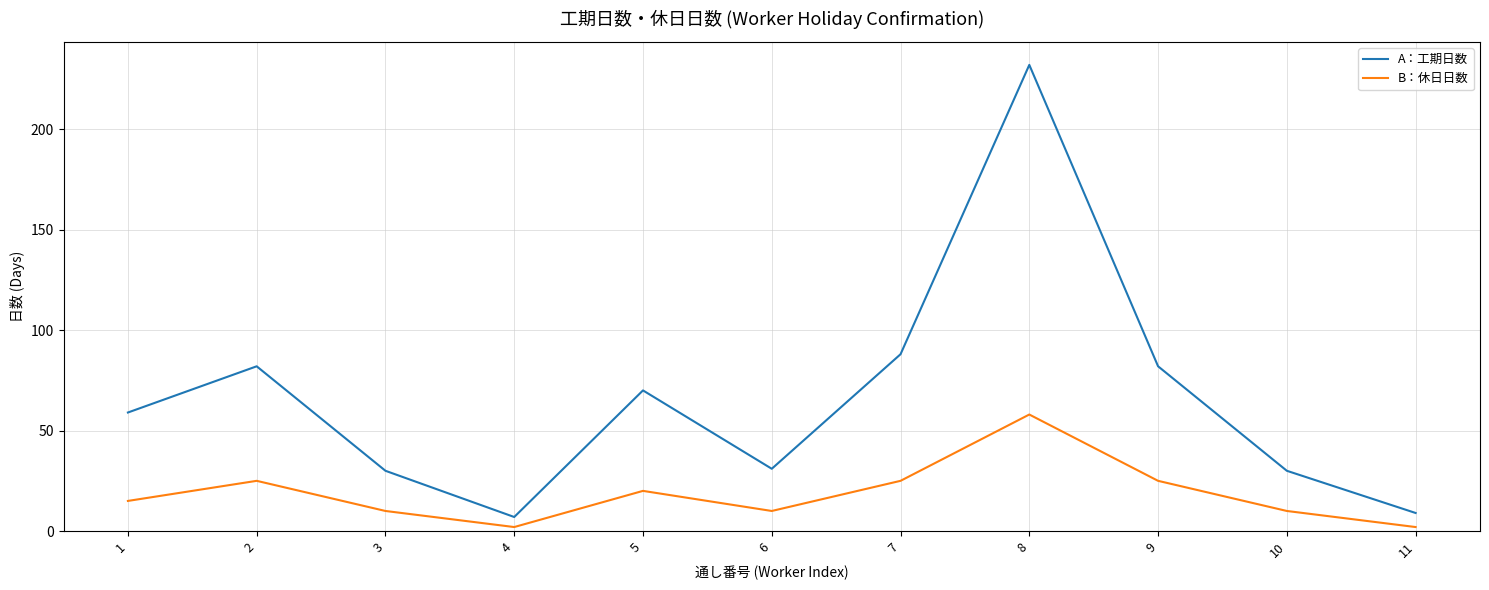

True or false: B：休日日数 and A：工期日数 intersect in this chart.

False